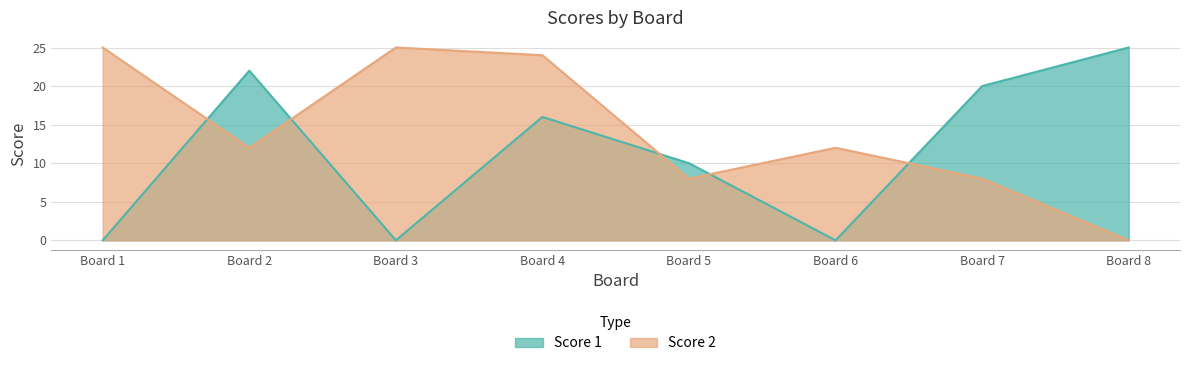

What is the maximum value shown in the chart?

25